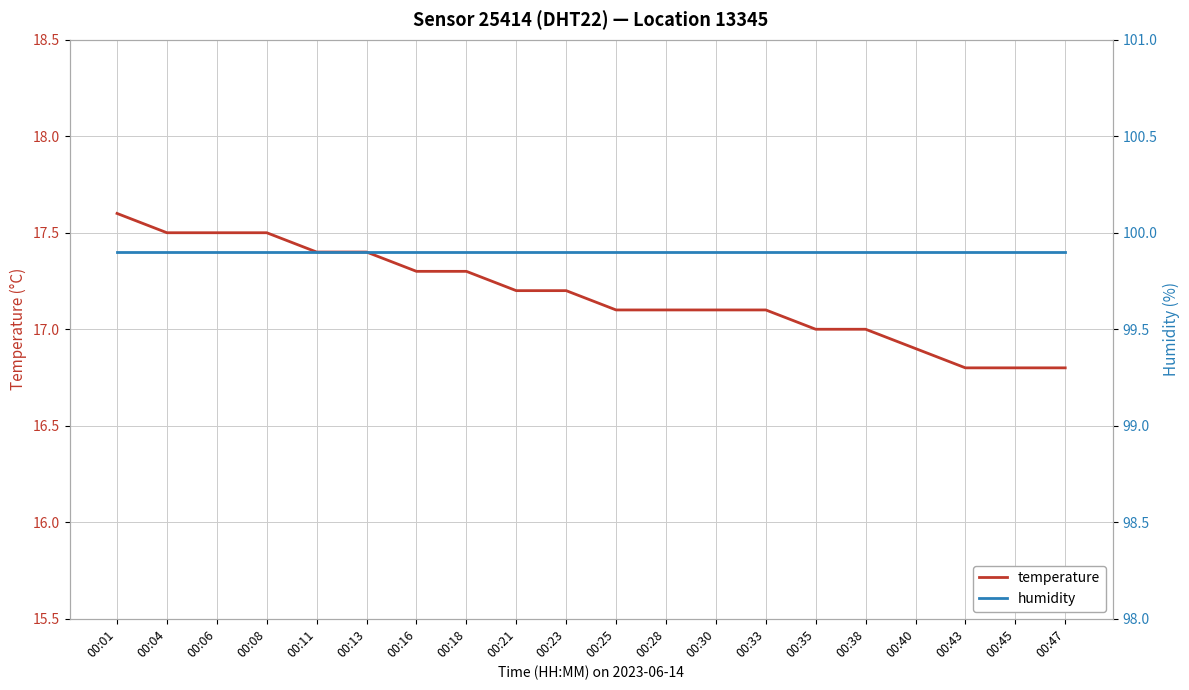

True or false: temperature and humidity intersect in this chart.

False